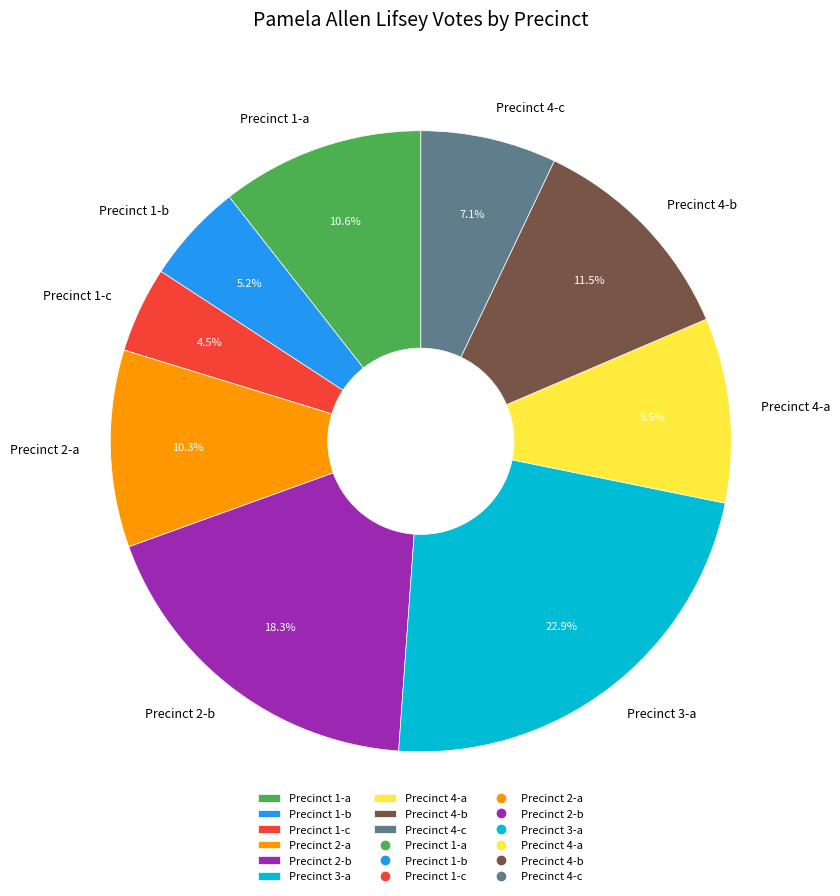

Is the sum of Precinct 2-b and Precinct 4-c greater than half?

No